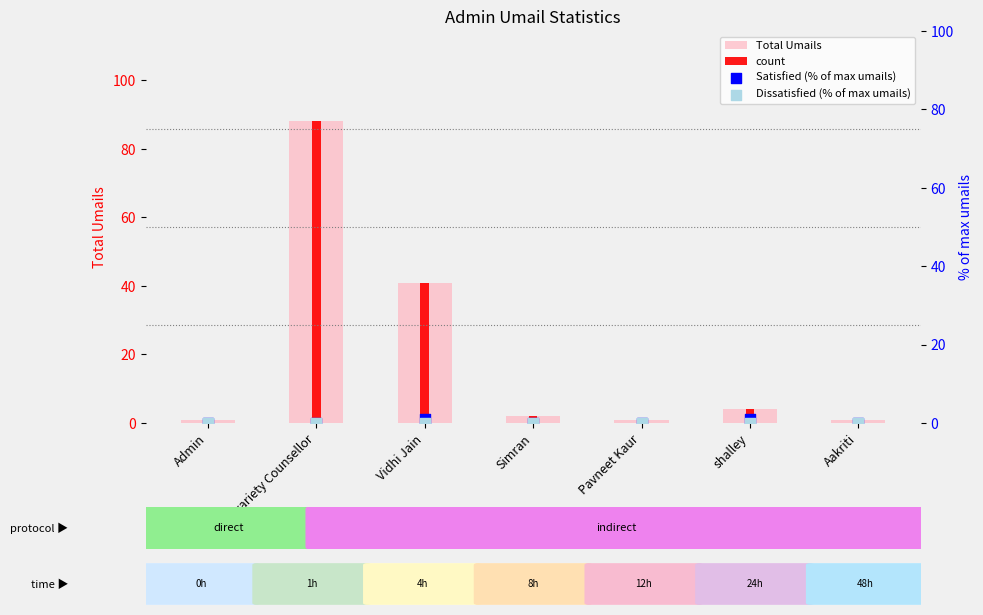

Which series contains the lowest Y value?

Satisfied (% of max umails)